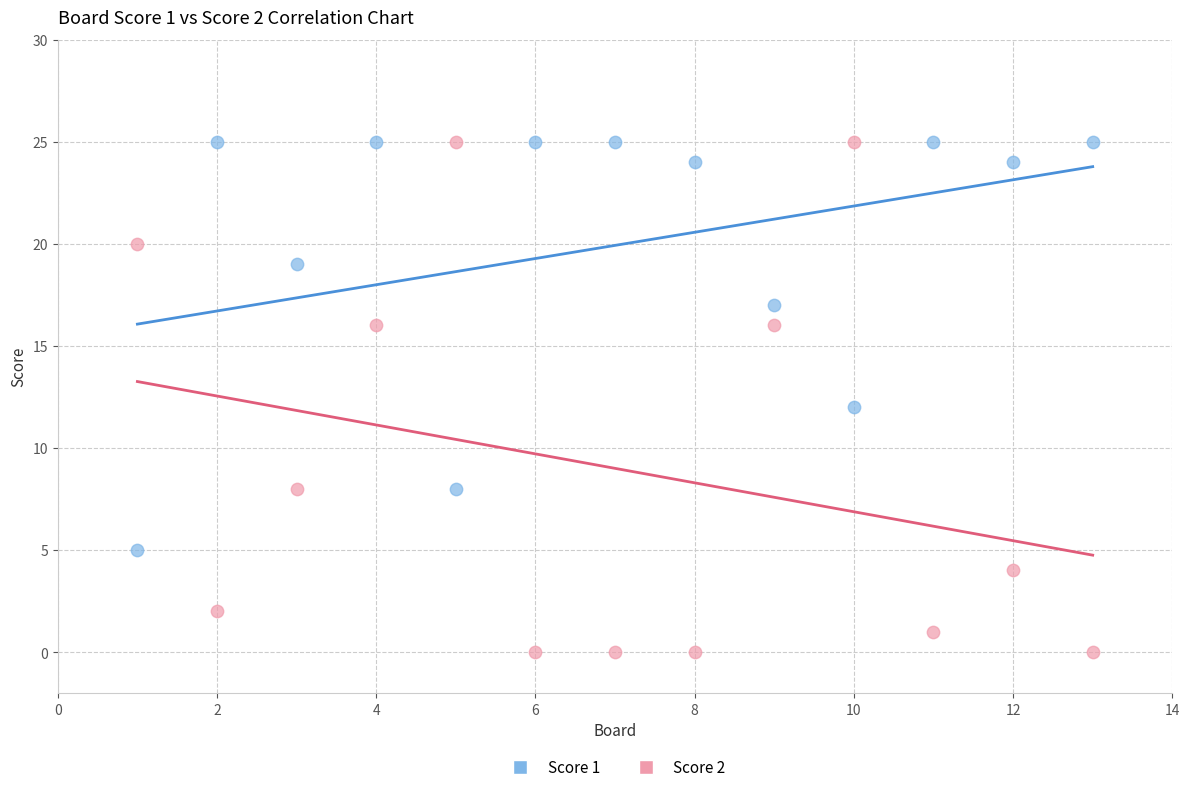

Which series contains the lowest Y value?

Score 2